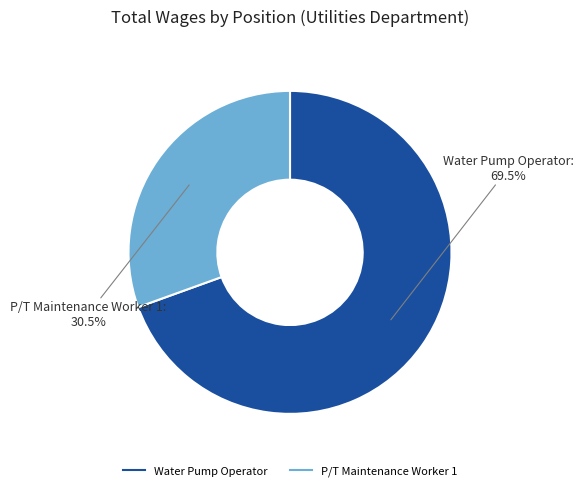

How much of the chart is everything except P/T Maintenance Worker 1?

69.5%